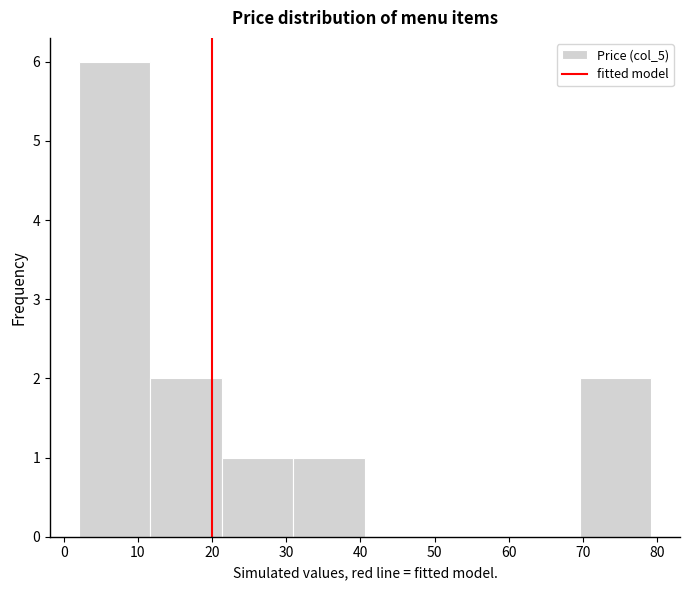

How tall is the bar that spans 12 to 21 on the x-axis? Neither the bar edges nor the heights are printed on the chart, so give them approximately, as read against the axes.

2